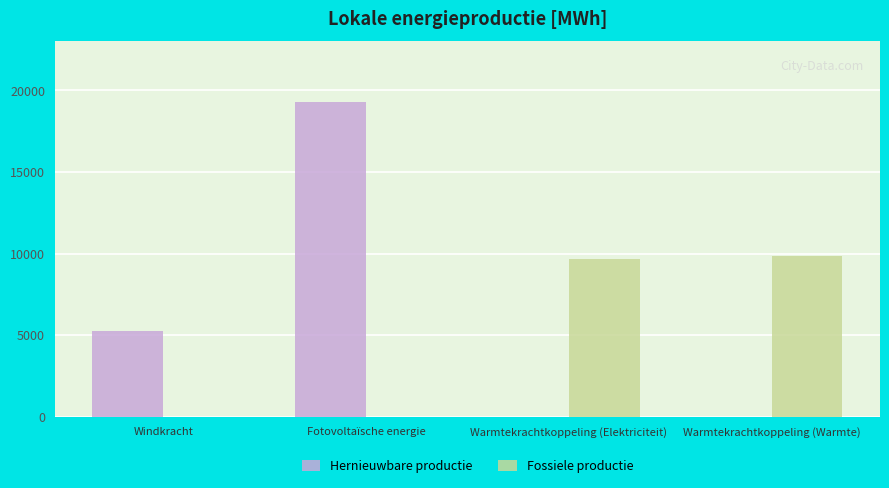

What is the sum of the Fossiele productie values at Windkracht and Warmtekrachtkoppeling (Elektriciteit)?

9640.0